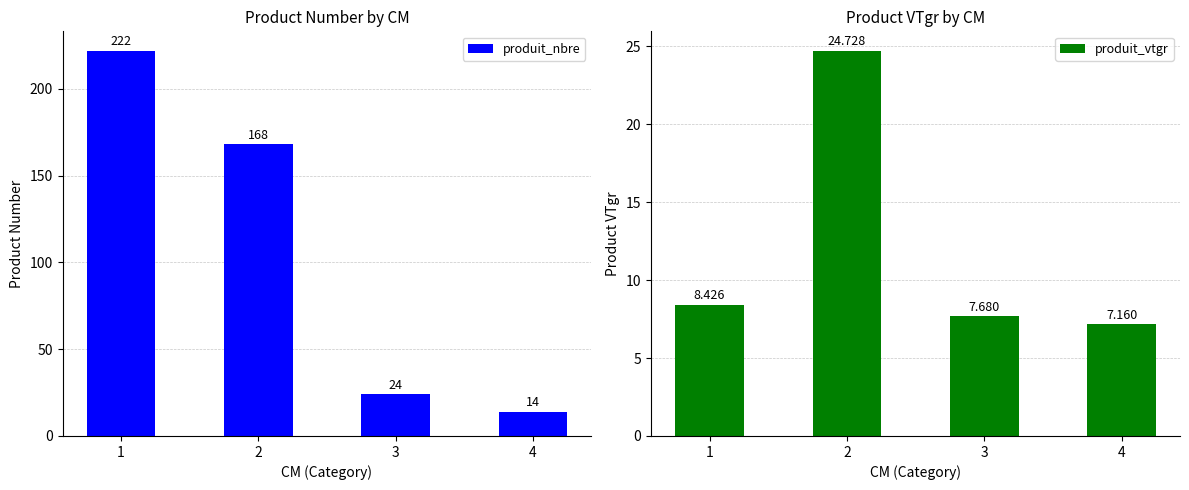

At which category is the sum across all series the highest?

1